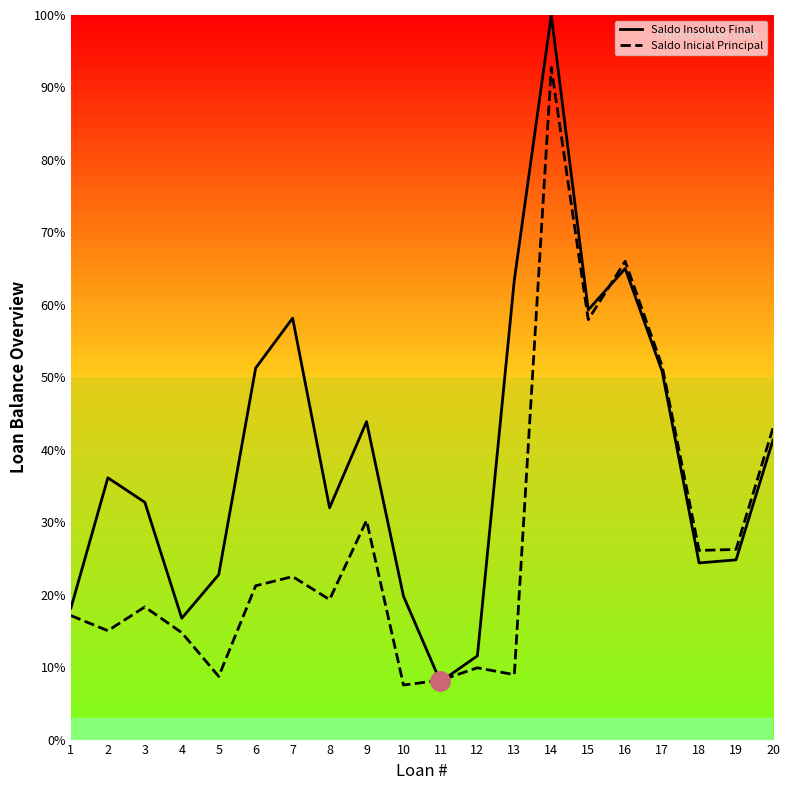

Between 2 and 13, which series saw the biggest shift?

Saldo Insoluto Final